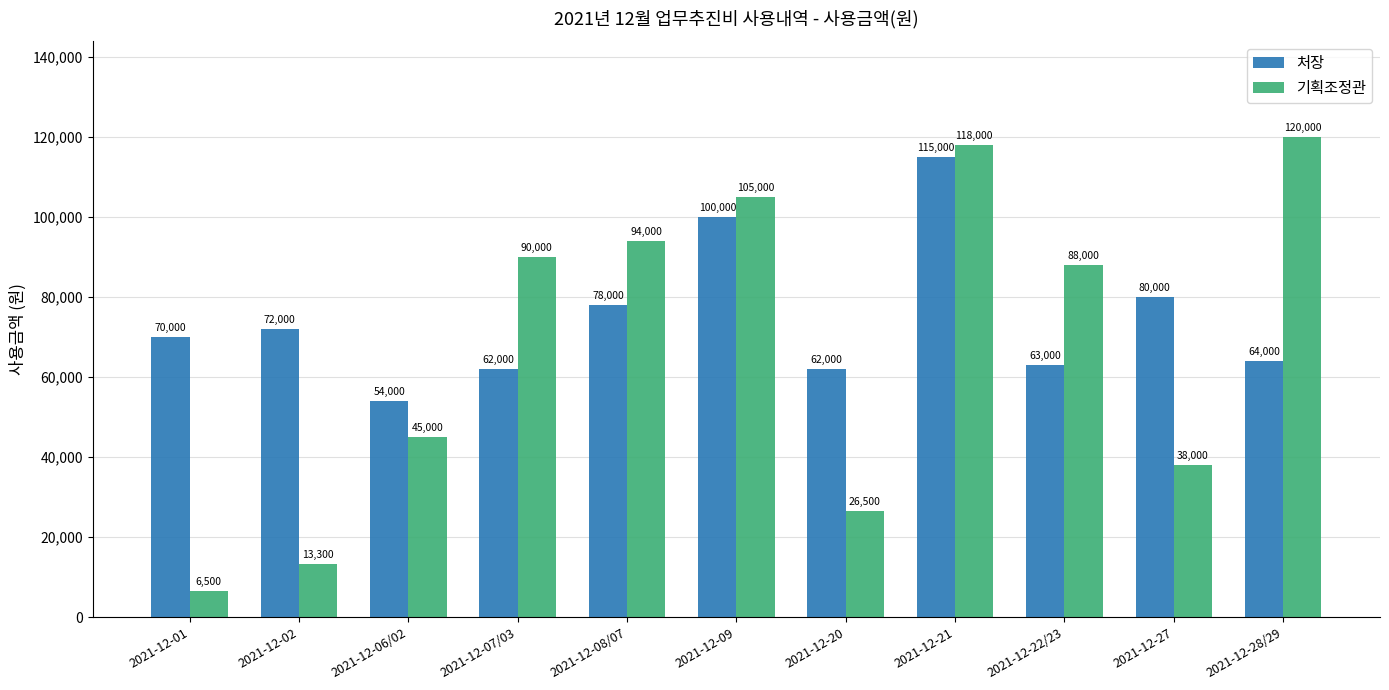

What is the sum of all 처장 values?

820000